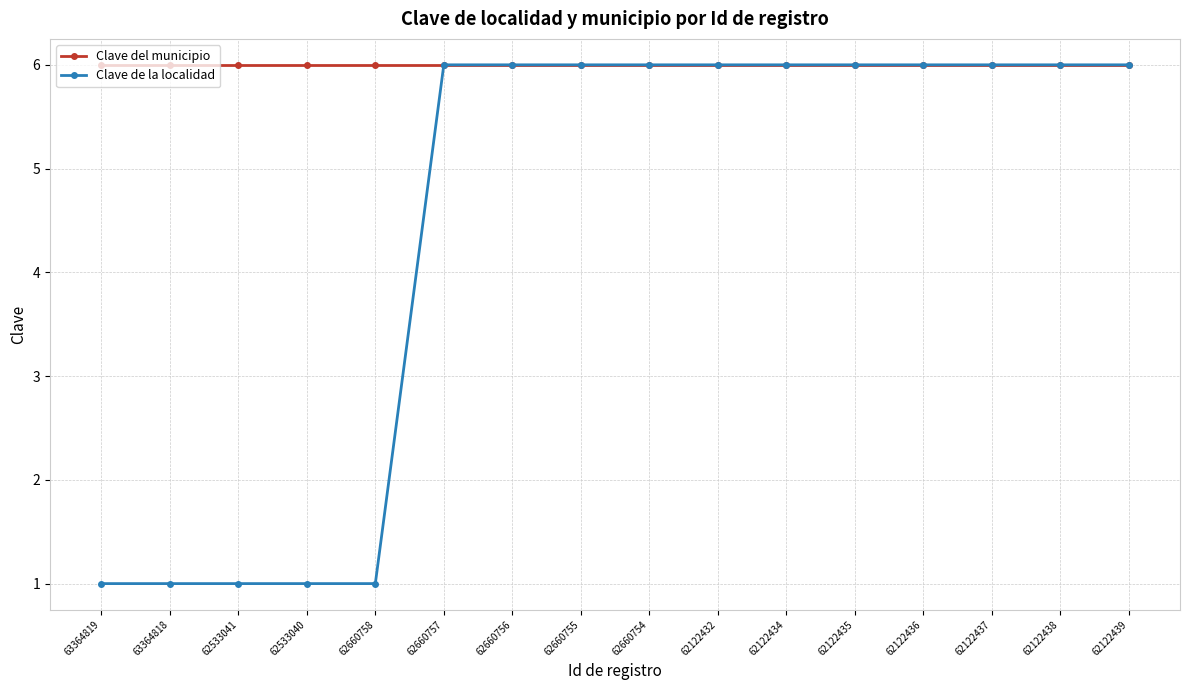

Which series has the widest spread of values?

Clave de la localidad